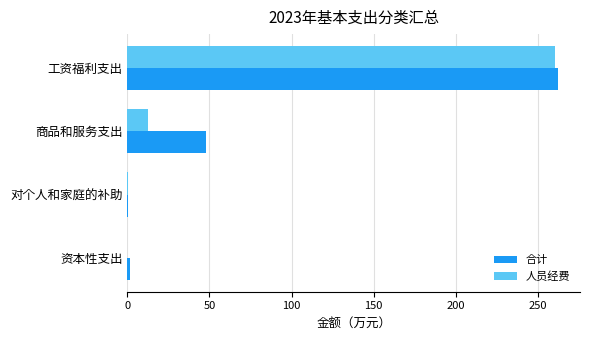

How many series are shown in this chart?

2